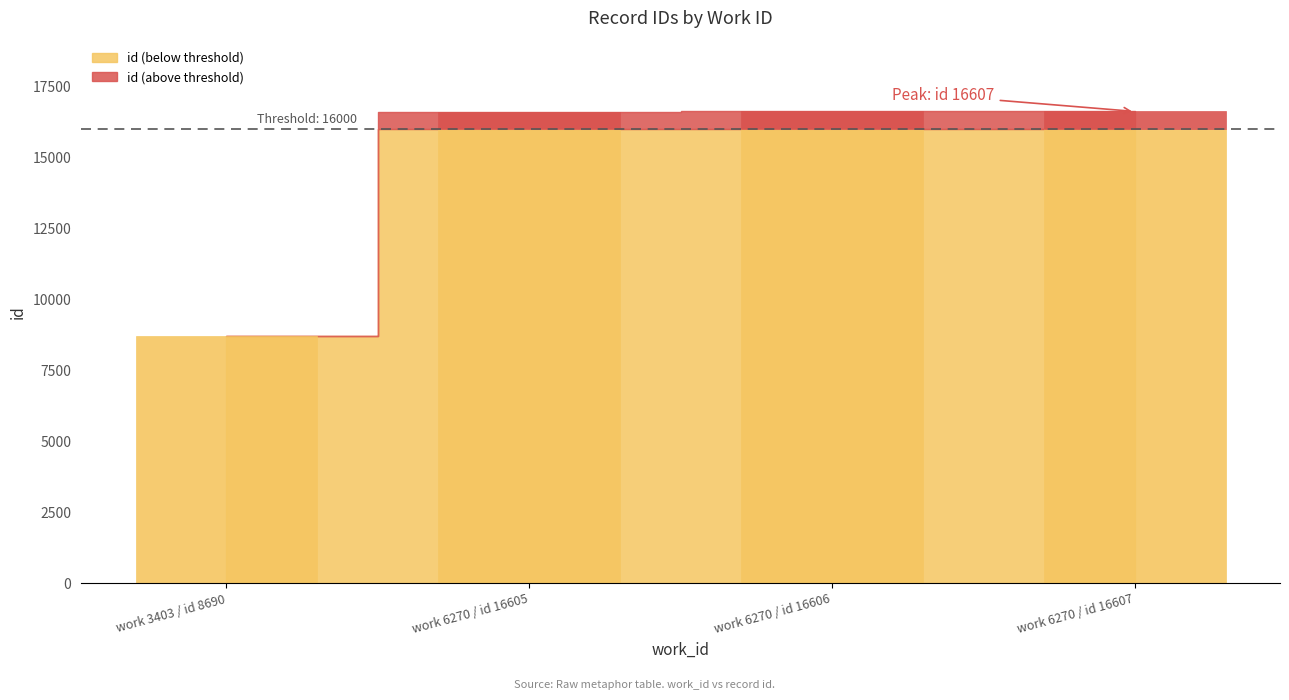

Reading left to right, transcribe all the data shown in this chart.

3403=8690	6270=16605	6270=16606	6270=16607